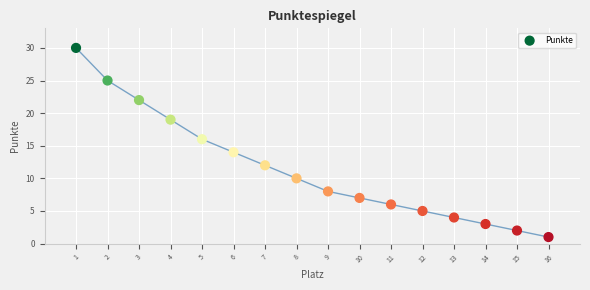

What is the range of Y values (max minus min)?

29